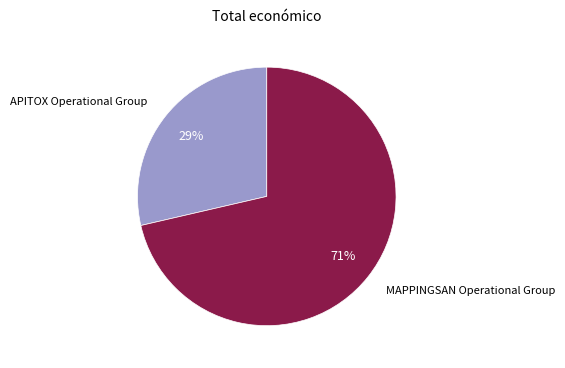

Do APITOX Operational Group and MAPPINGSAN Operational Group together represent more than half of the pie?

Yes